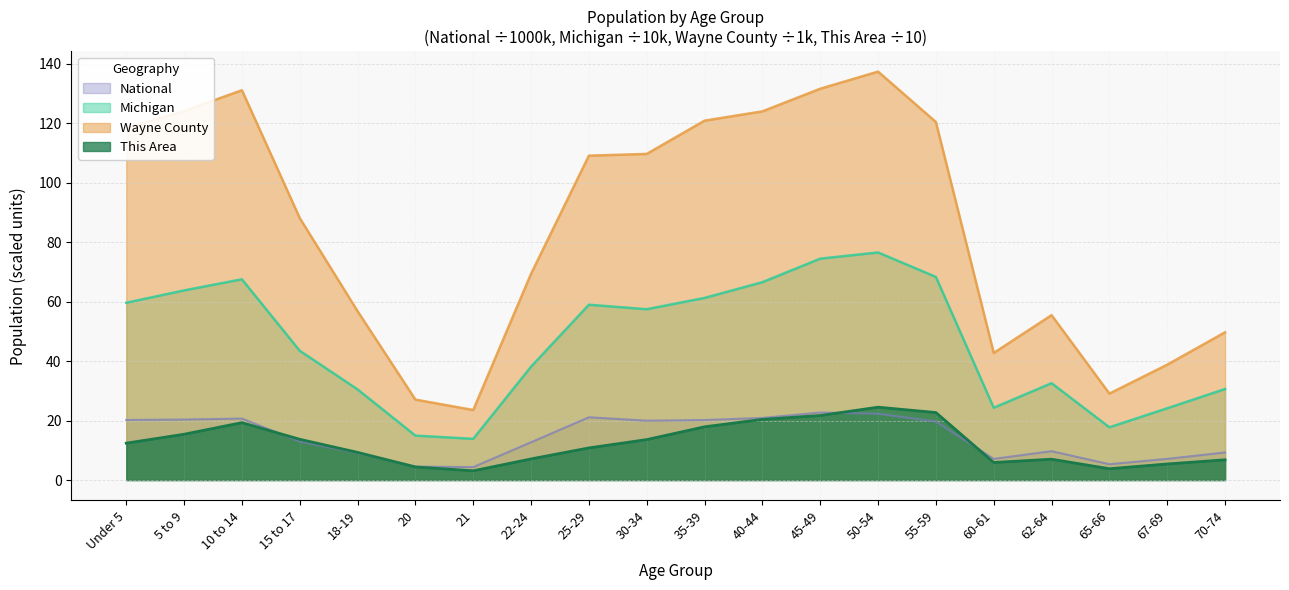

Reading left to right, list all the values displayed in this chart.

This Area: 12.4	15.4	19.3	13.7	9.3	4.4	3.1	7.1	10.8	13.6	17.9	20.4	21.7	24.5	22.7	5.9	7.0	3.8	5.4	6.8
Wayne County: 118.5	124.1	131.1	88.1	56.8	27.1	23.5	69.4	109.1	109.7	120.9	124.0	131.6	137.4	120.4	42.8	55.5	29.1	38.8	49.7
Michigan: 59.6	63.8	67.5	43.5	30.5	14.9	13.8	38.1	59.0	57.5	61.2	66.5	74.5	76.5	68.3	24.3	32.6	17.7	24.1	30.6
National: 20.2	20.3	20.7	13.0	9.1	4.5	4.4	12.7	21.1	20.0	20.2	20.9	22.7	22.3	19.7	7.1	9.7	5.3	7.1	9.3